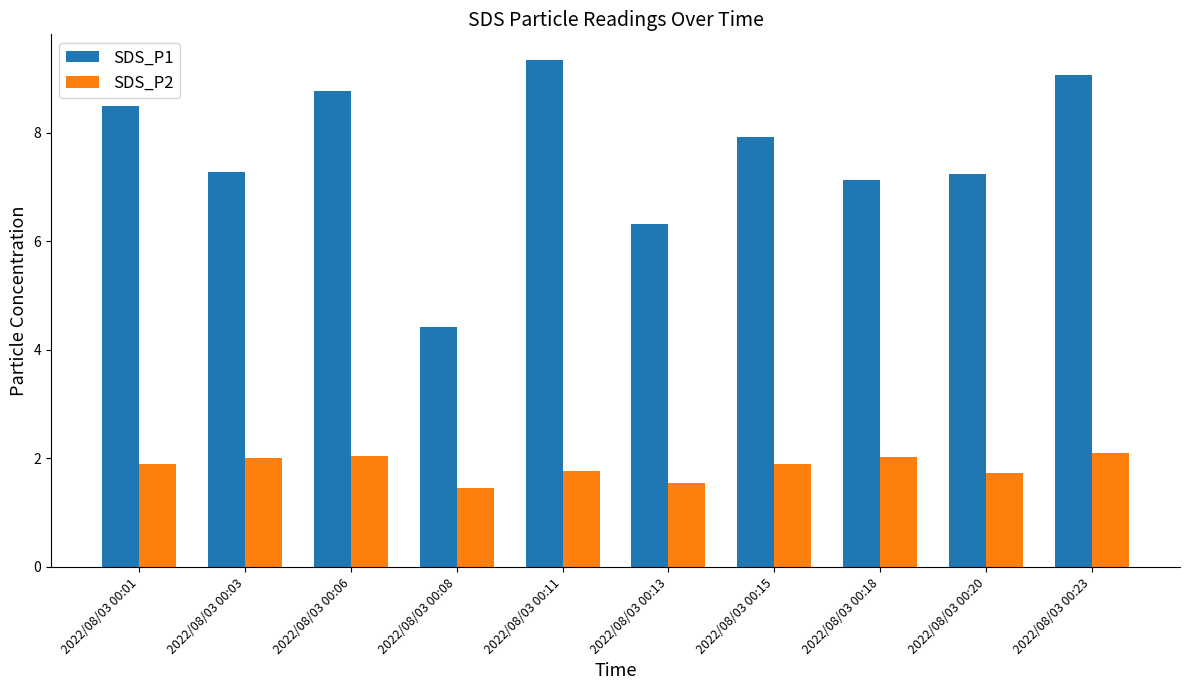

How many groups of bars are there?

10